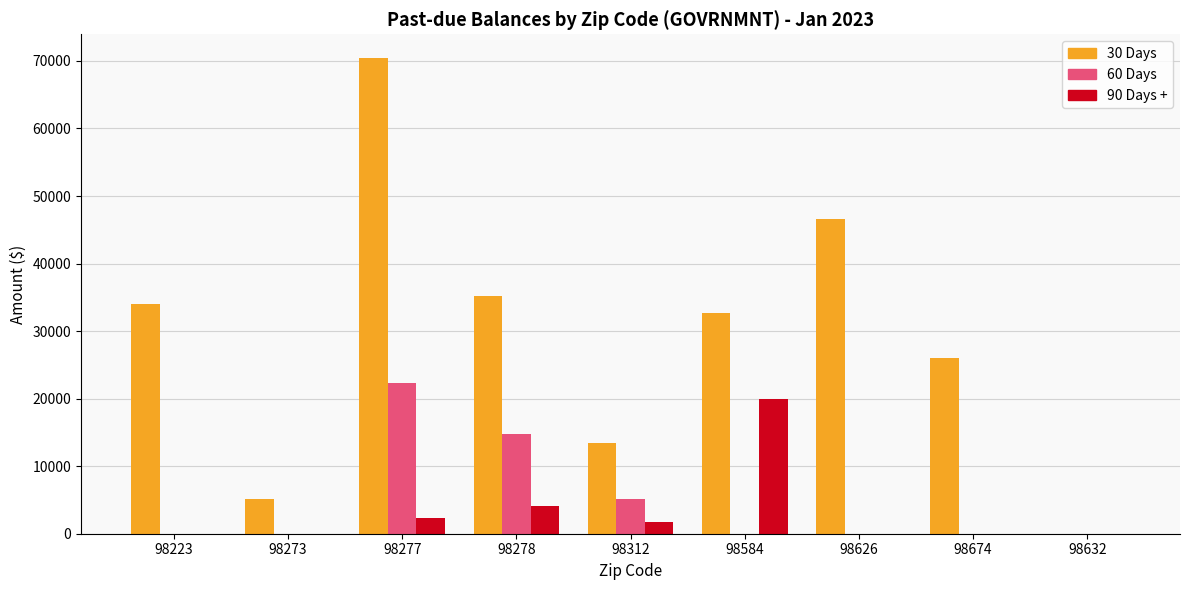

At which label does 90 Days + first exceed 15?

98277